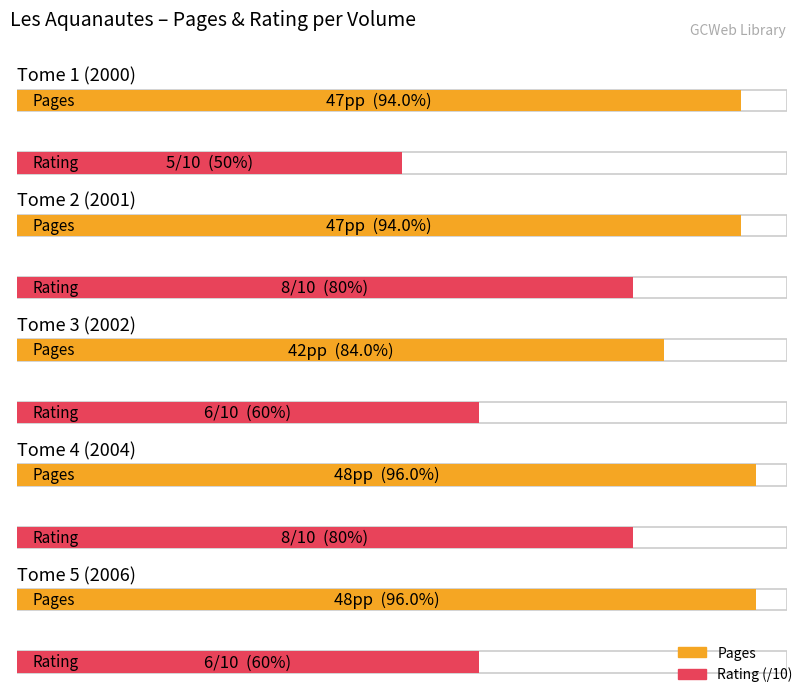

Reading left to right, what are all the values shown in this chart?

Average utilization: Tome 1 (2000)=47	Tome 2 (2001)=47	Tome 3 (2002)=42	Tome 4 (2004)=48	Tome 5 (2006)=48
rating: Tome 1 (2000)=5	Tome 2 (2001)=8	Tome 3 (2002)=6	Tome 4 (2004)=8	Tome 5 (2006)=6